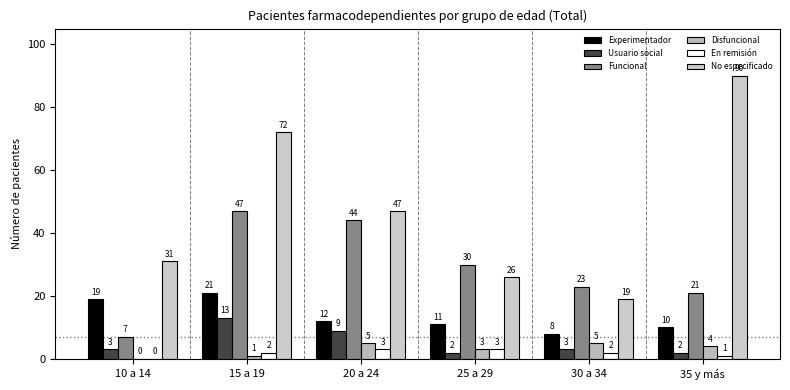

Reading left to right, what are all the values shown in this chart?

Experimentador: 19	21	12	11	8	10
Usuario social: 3	13	9	2	3	2
Funcional: 7	47	44	30	23	21
Disfuncional: 0	1	5	3	5	4
En remisión: 0	2	3	3	2	1
No especificado: 31	72	47	26	19	90